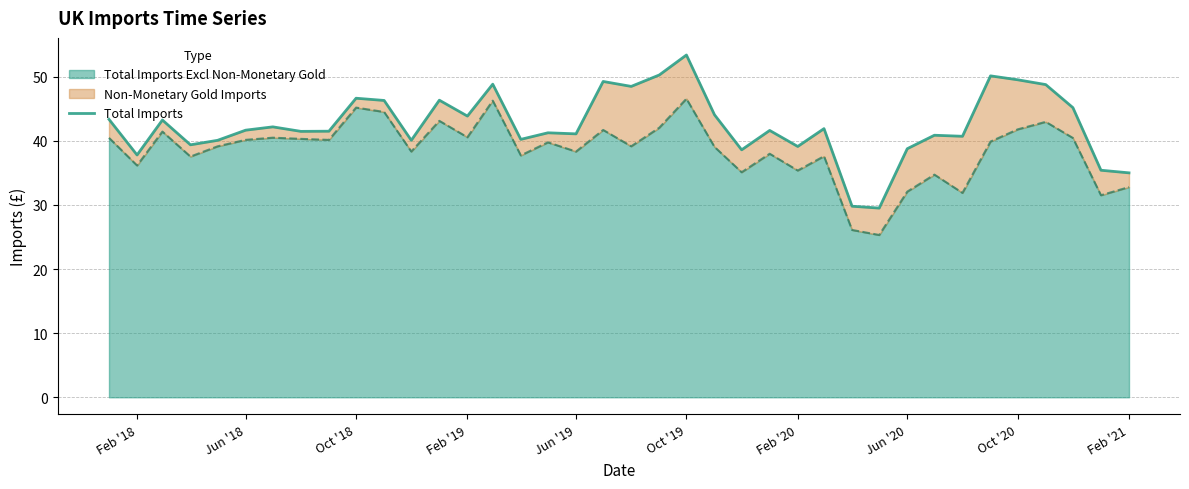

What is the average value?

42.5